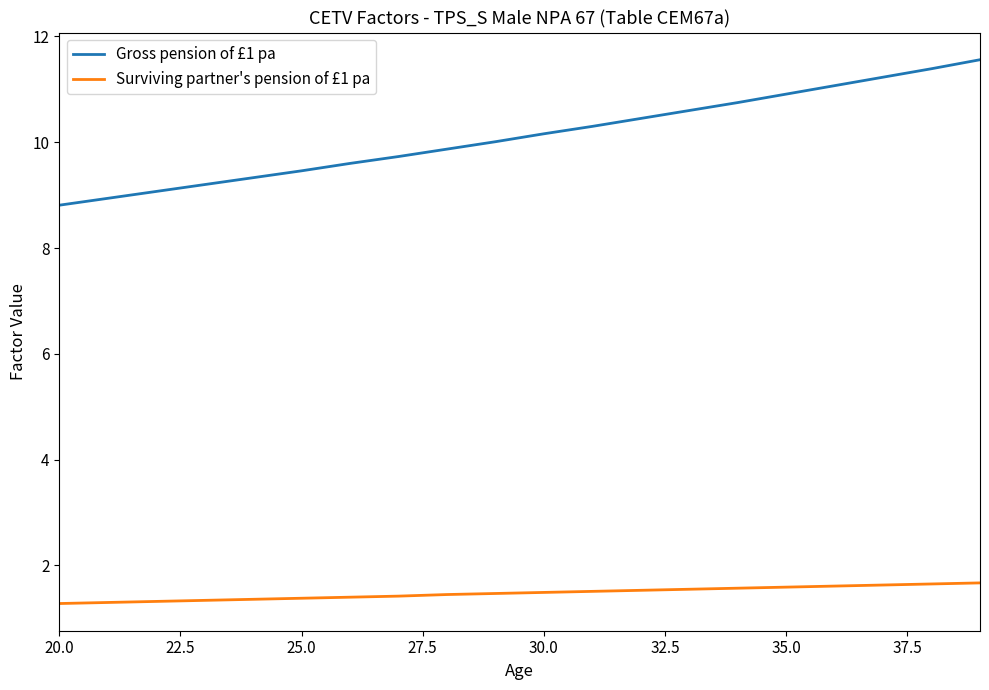

What is the minimum value shown in the chart?

1.3